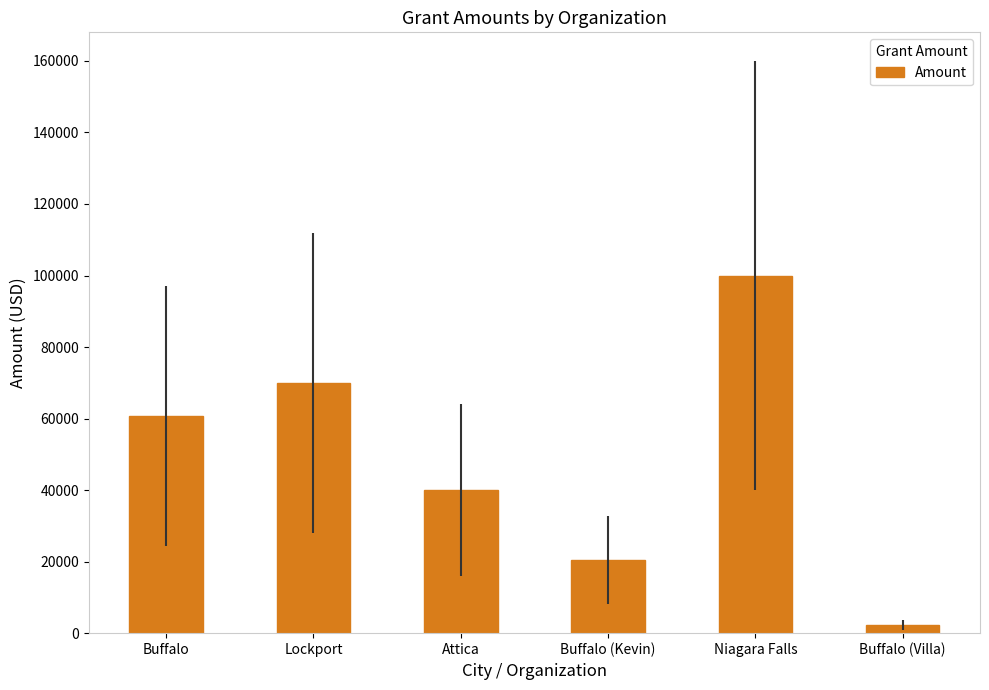

At which category does the chart reach its minimum across all series?

Buffalo (Villa)